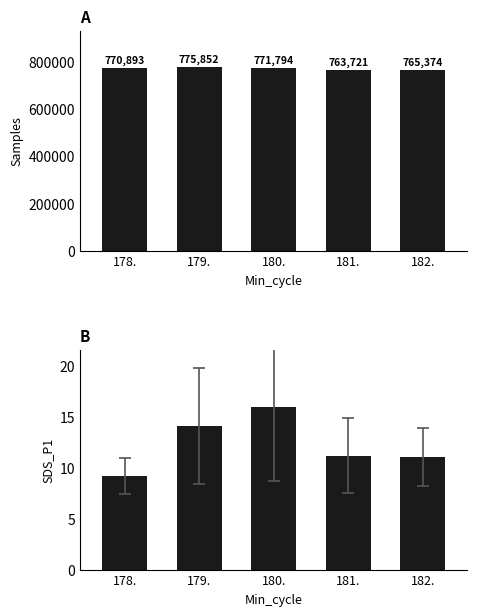

What is the sum of the SDS_P1 values at 181. and 178.?

20.4